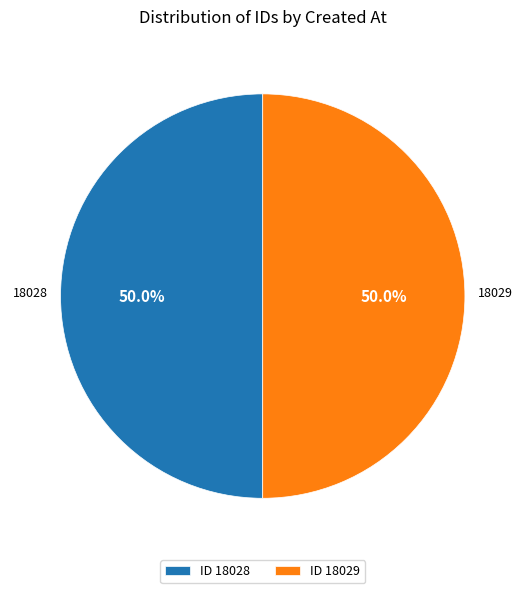

What percentage is NOT represented by ID 18029?

50.0%